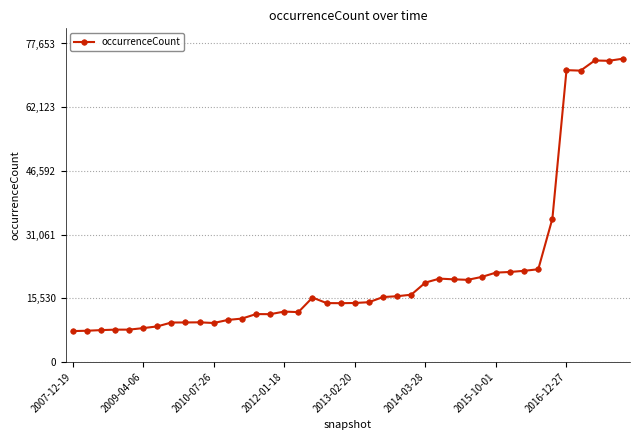

How many lines are shown in the chart?

1